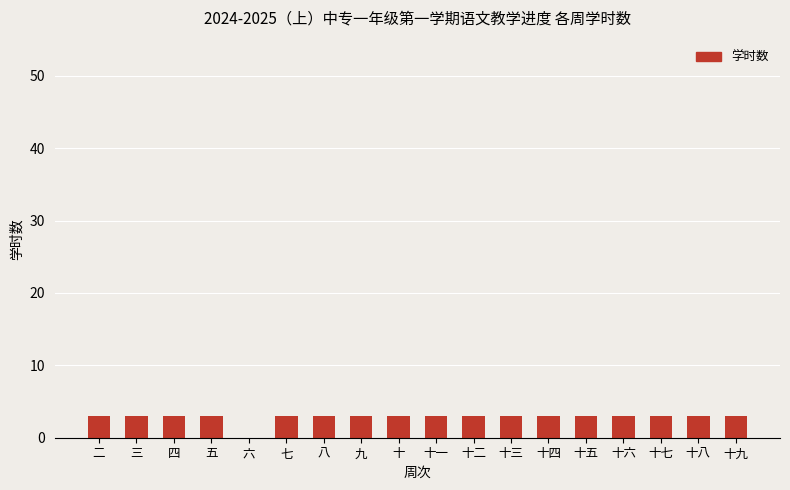

Count the values in the range 3 to 4.

17